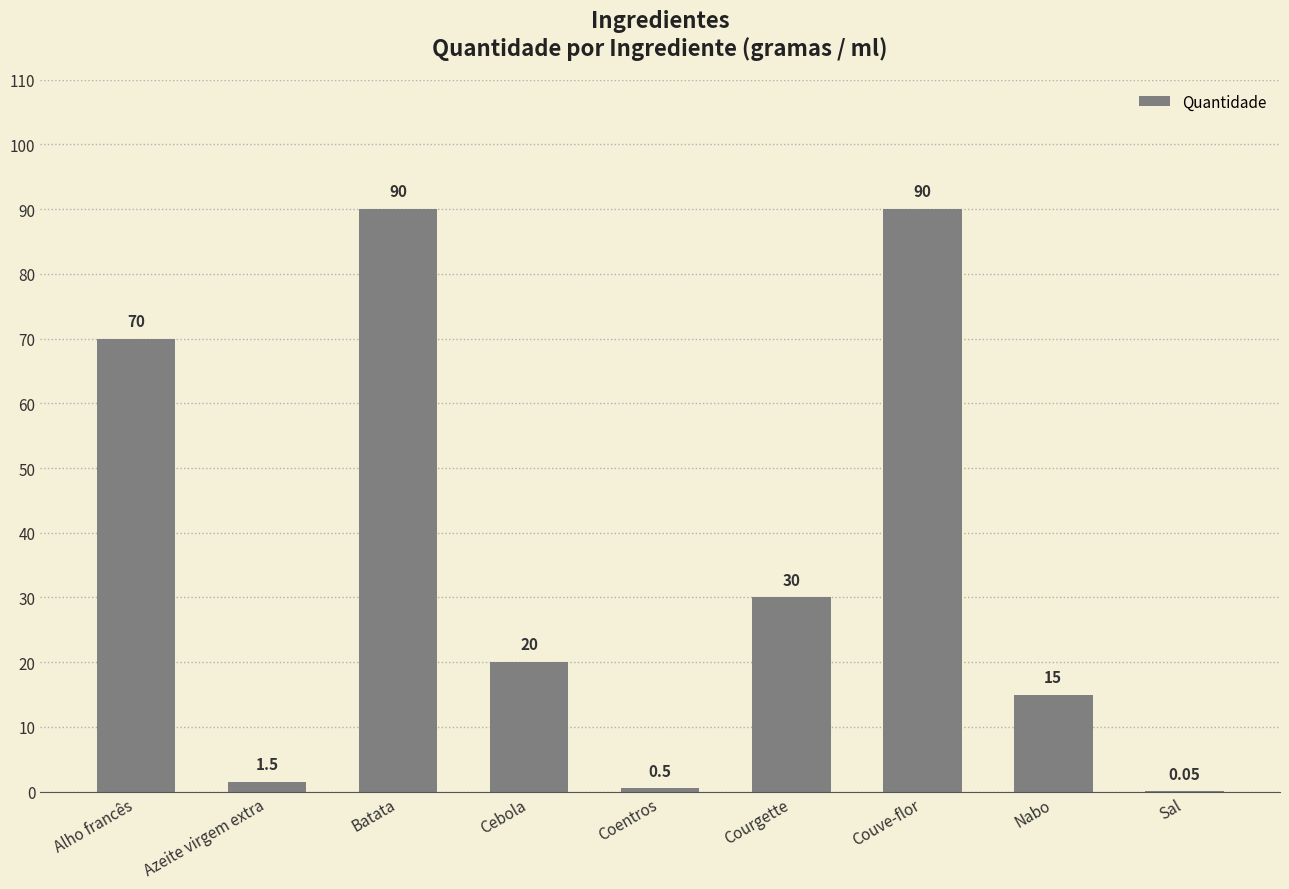

Which has a higher value, Nabo or Courgette?

Courgette